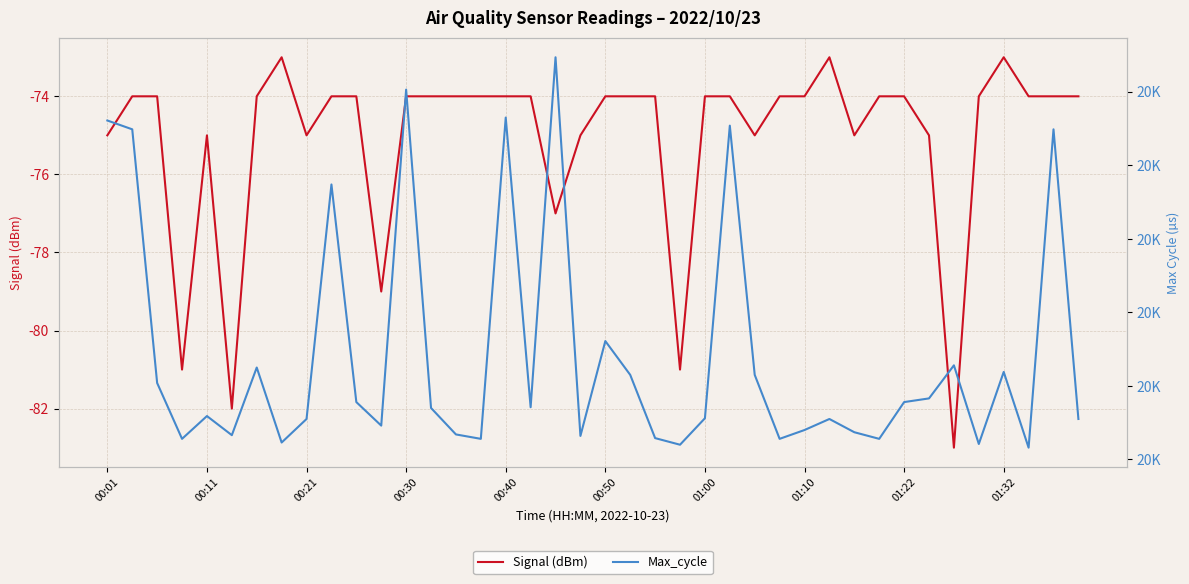

Which series has the largest total across all categories?

Max_cycle